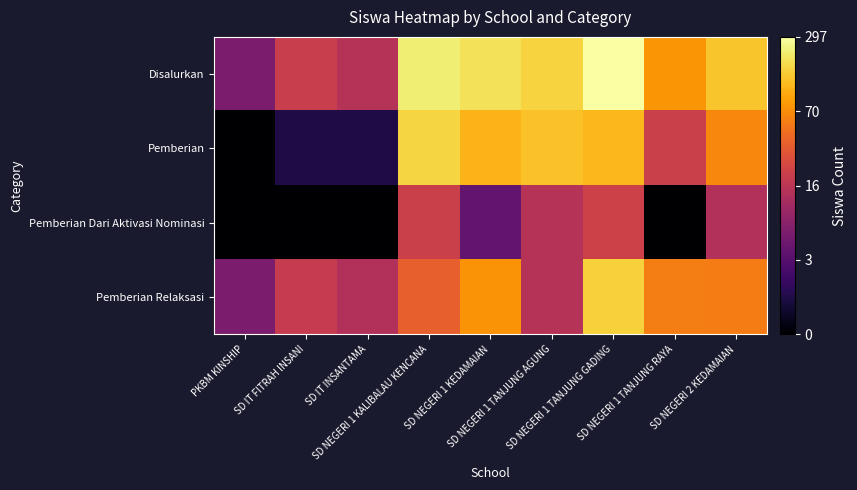

Reading left to right, transcribe all the data shown in this chart.

Disalurkan: PKBM KINSHIP=1.9	SD IT FITRAH INSANI=3.0	SD IT INSANTAMA=2.8	SD NEGERI 1 KALIBALAU KENCANA=5.4	SD NEGERI 1 KEDAMAIAN=5.3	SD NEGERI 1 TANJUNG AGUNG=5.1	SD NEGERI 1 TANJUNG GADING=5.7	SD NEGERI 1 TANJUNG RAYA=4.4	SD NEGERI 2 KEDAMAIAN=4.9
Pemberian: PKBM KINSHIP=0.0	SD IT FITRAH INSANI=0.7	SD IT INSANTAMA=0.7	SD NEGERI 1 KALIBALAU KENCANA=5.1	SD NEGERI 1 KEDAMAIAN=4.7	SD NEGERI 1 TANJUNG AGUNG=4.9	SD NEGERI 1 TANJUNG GADING=4.8	SD NEGERI 1 TANJUNG RAYA=3.1	SD NEGERI 2 KEDAMAIAN=4.2
Pemberian Dari Aktivasi Nominasi: PKBM KINSHIP=0.0	SD IT FITRAH INSANI=0.0	SD IT INSANTAMA=0.0	SD NEGERI 1 KALIBALAU KENCANA=3.1	SD NEGERI 1 KEDAMAIAN=1.6	SD NEGERI 1 TANJUNG AGUNG=2.8	SD NEGERI 1 TANJUNG GADING=3.1	SD NEGERI 1 TANJUNG RAYA=0.0	SD NEGERI 2 KEDAMAIAN=2.7
Pemberian Relaksasi: PKBM KINSHIP=1.9	SD IT FITRAH INSANI=3.0	SD IT INSANTAMA=2.7	SD NEGERI 1 KALIBALAU KENCANA=3.7	SD NEGERI 1 KEDAMAIAN=4.3	SD NEGERI 1 TANJUNG AGUNG=2.8	SD NEGERI 1 TANJUNG GADING=5.1	SD NEGERI 1 TANJUNG RAYA=4.1	SD NEGERI 2 KEDAMAIAN=4.1